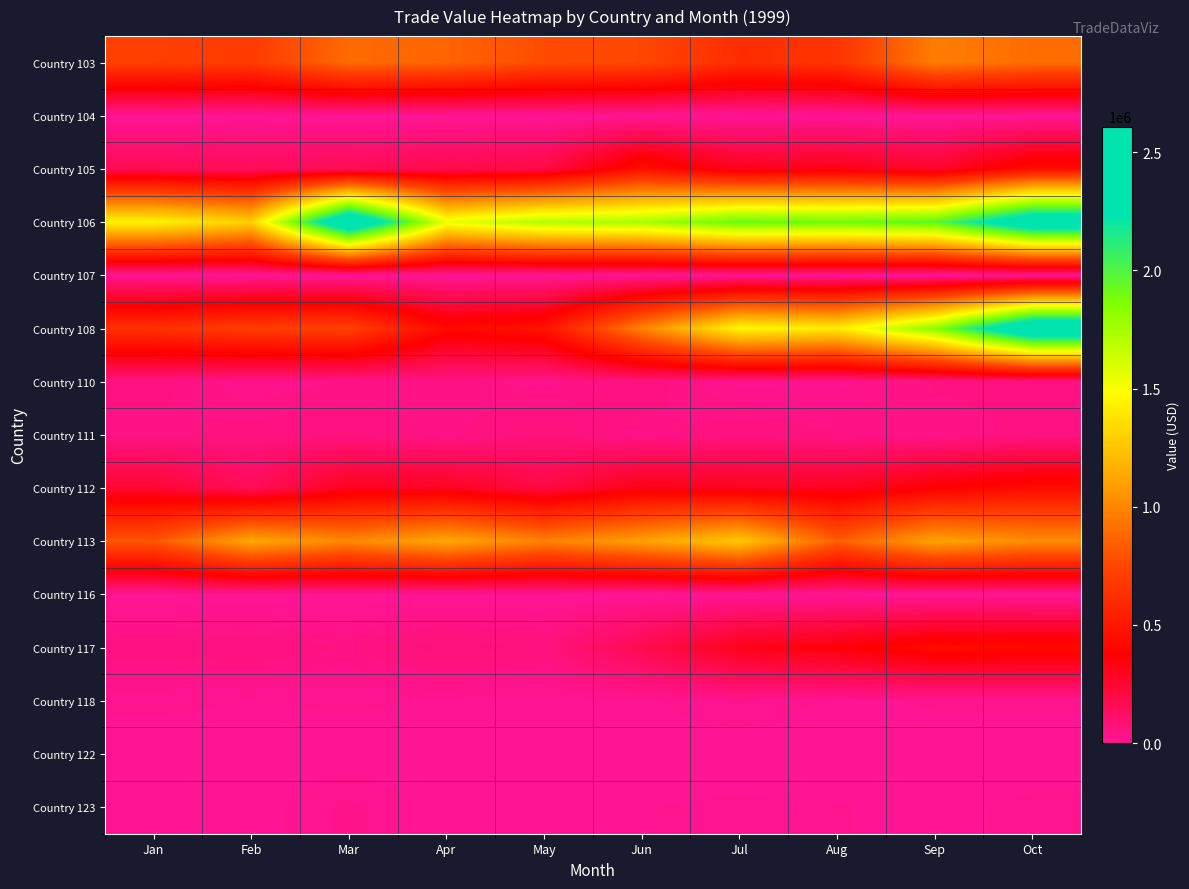

Between Jul and Aug, which is larger?

Aug